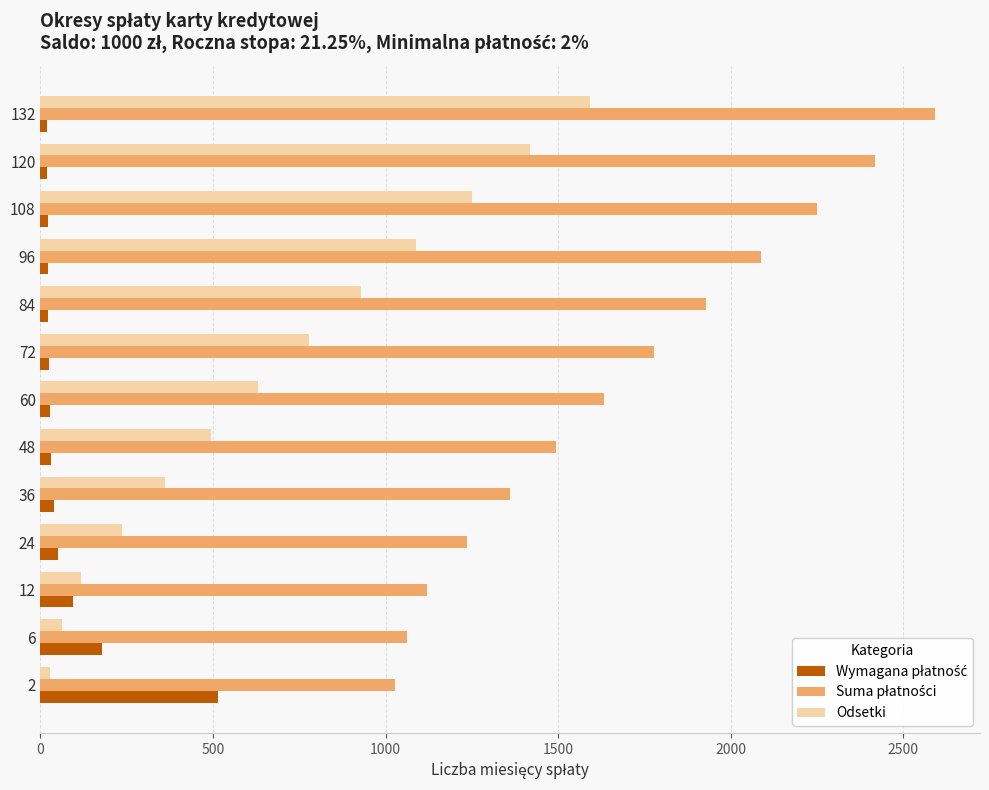

At which category is the sum across all series the highest?

132